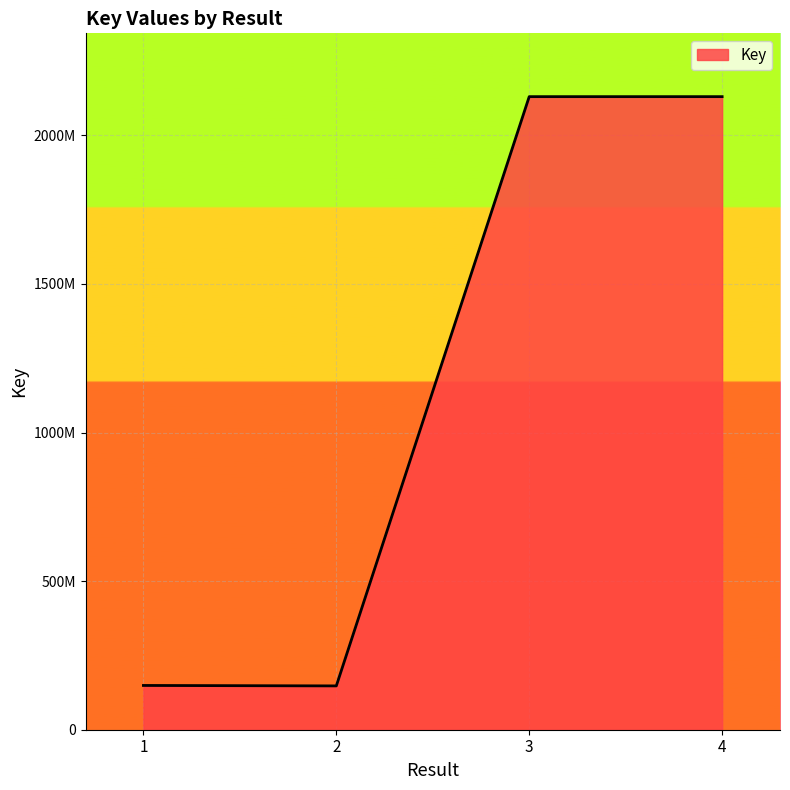

Reading left to right, list all the values displayed in this chart.

1=148958282	2=147459550	3=2130385224	4=2130385136